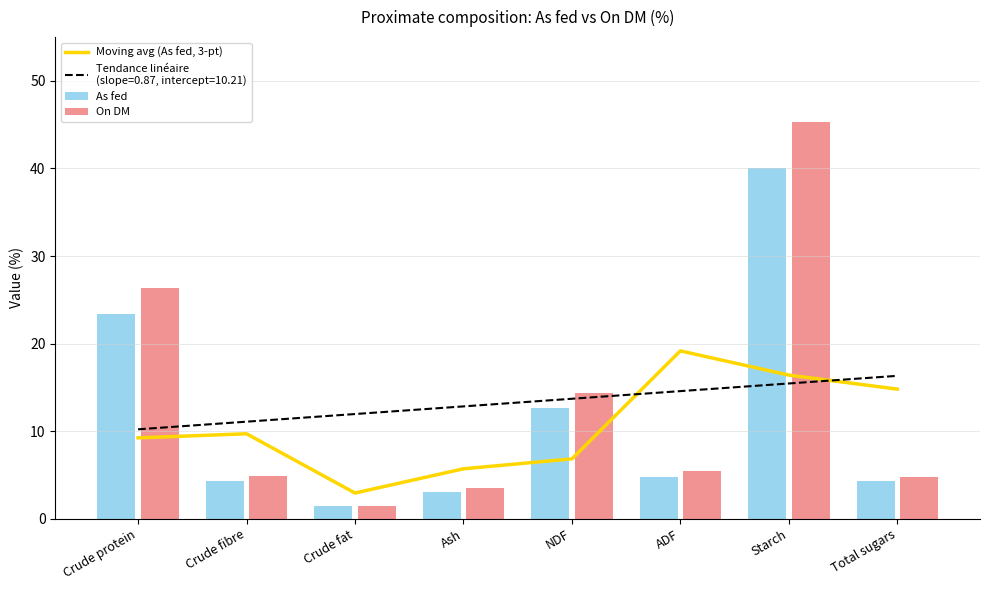

How many series are shown in this chart?

3